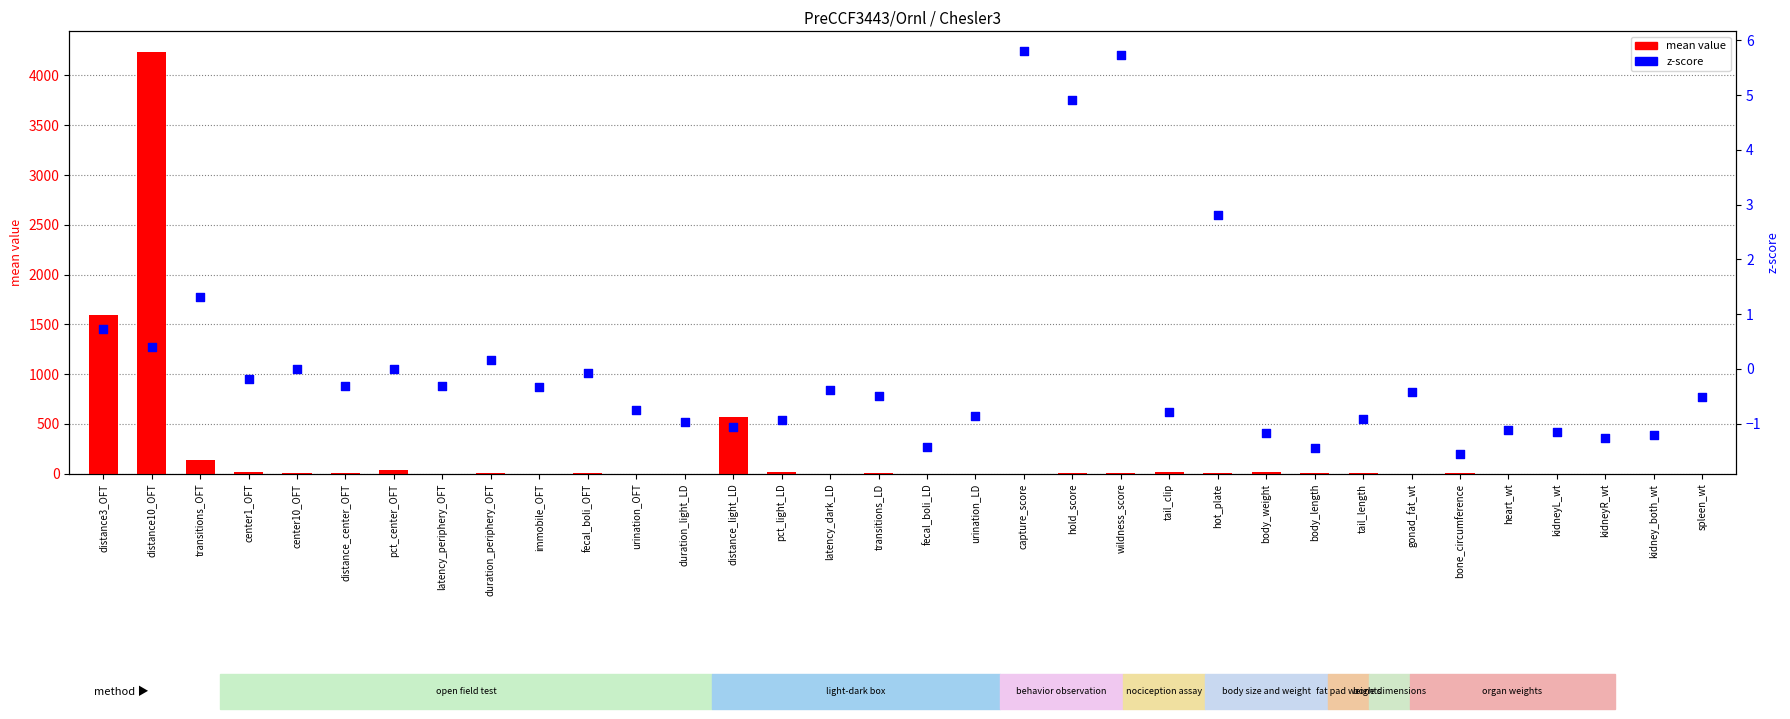

Which series reaches the minimum Y coordinate?

zscore